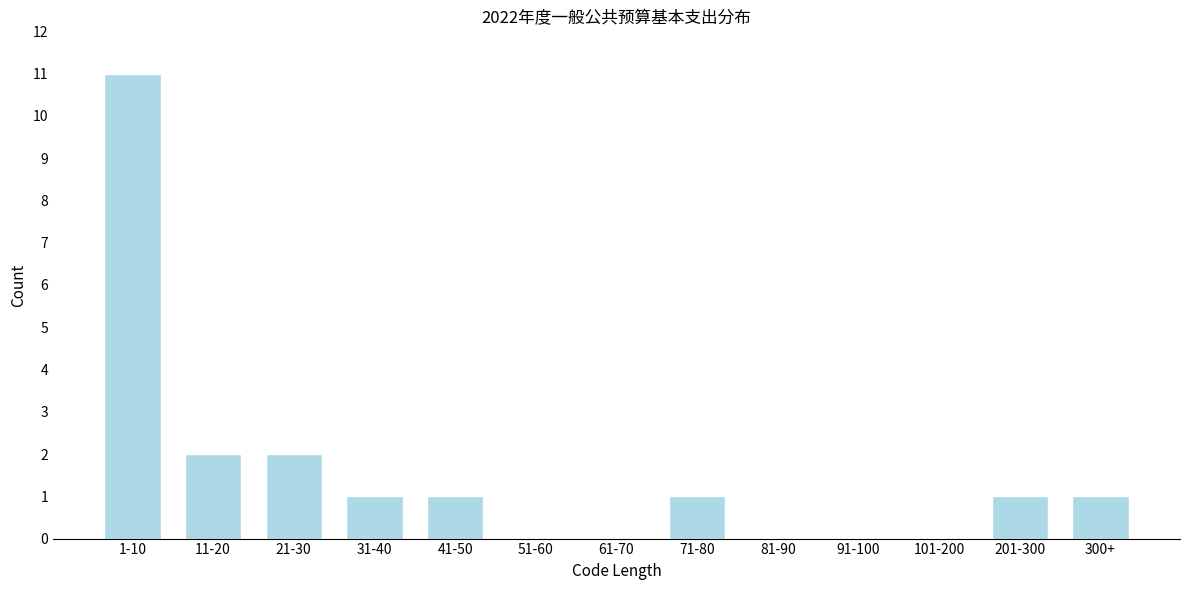

Reading left to right, what are all the values shown in this chart?

1-10=11	11-20=2	21-30=2	31-40=1	41-50=1	51-60=0	61-70=0	71-80=1	81-90=0	91-100=0	101-200=0	201-300=1	300+=1